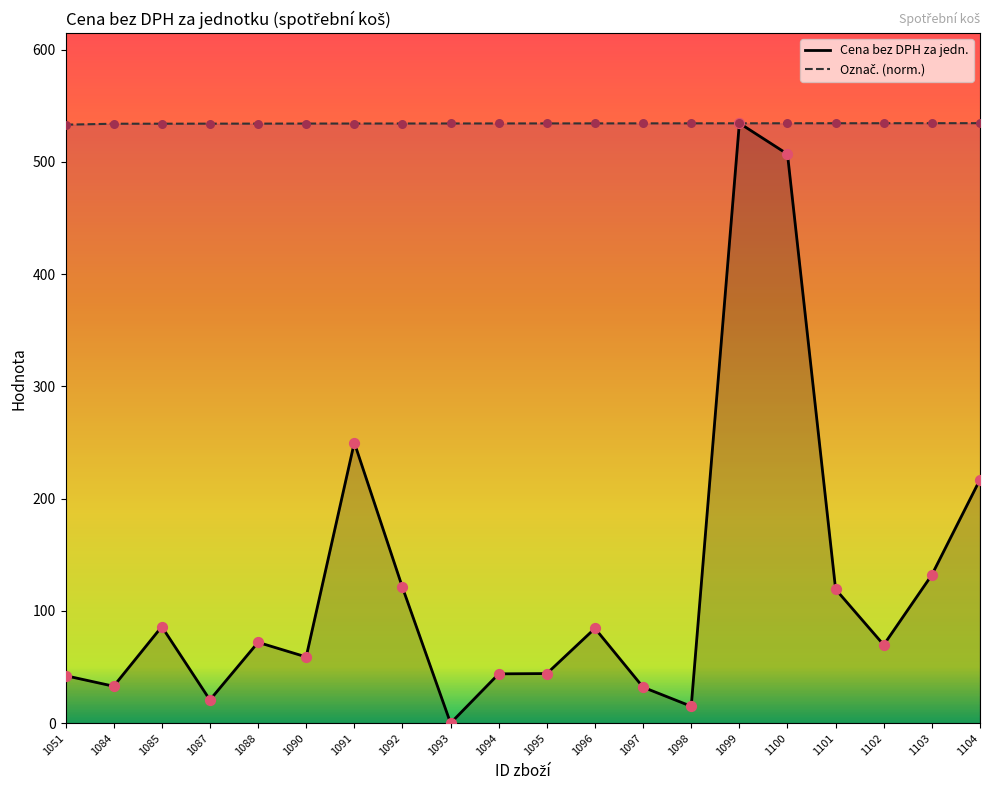

Is the value of Cena bez DPH za jedn. at 1104 greater than the value of Označ. at 1099?

No